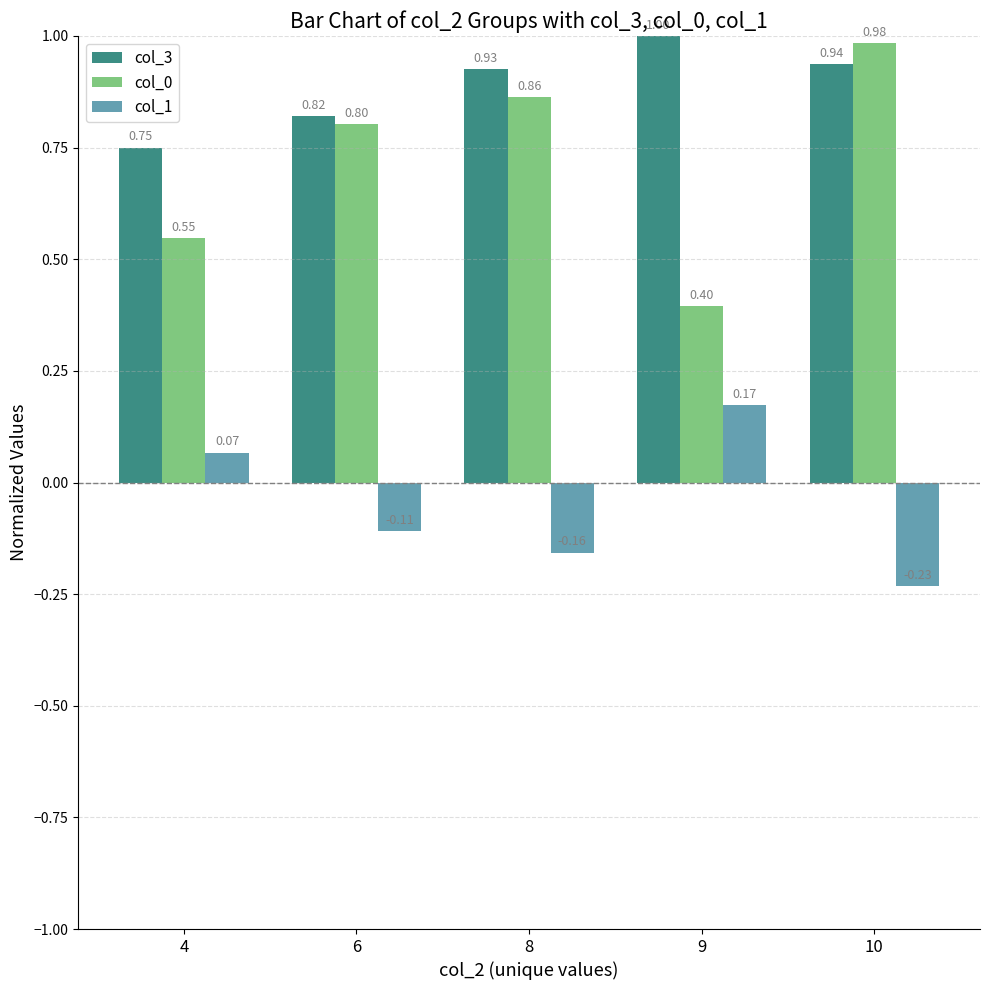

Which series changed the most between 9 and 10?

col_0